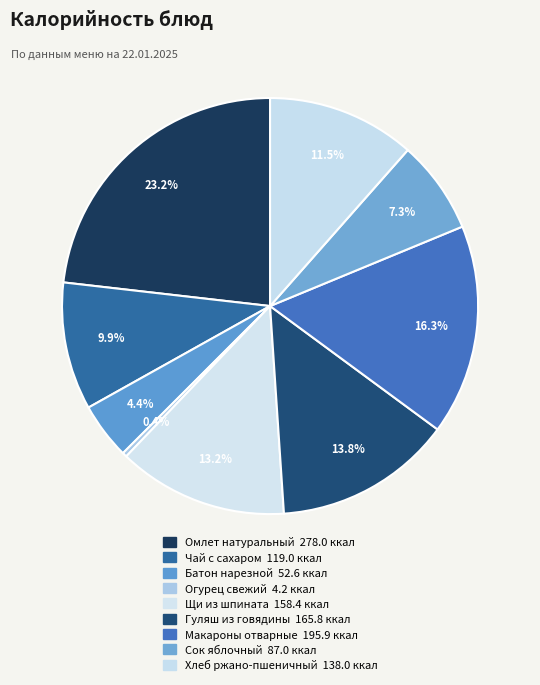

How many slices are in this pie chart?

9